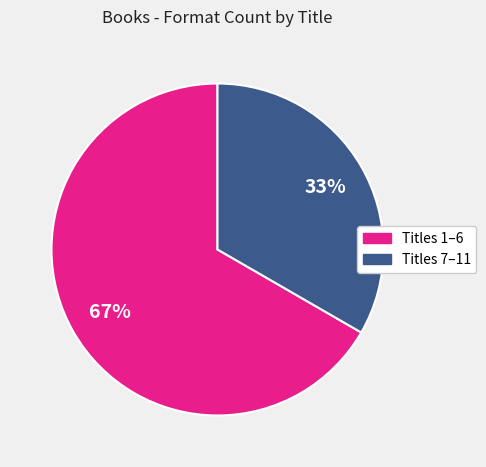

Does any single category account for the majority?

Yes